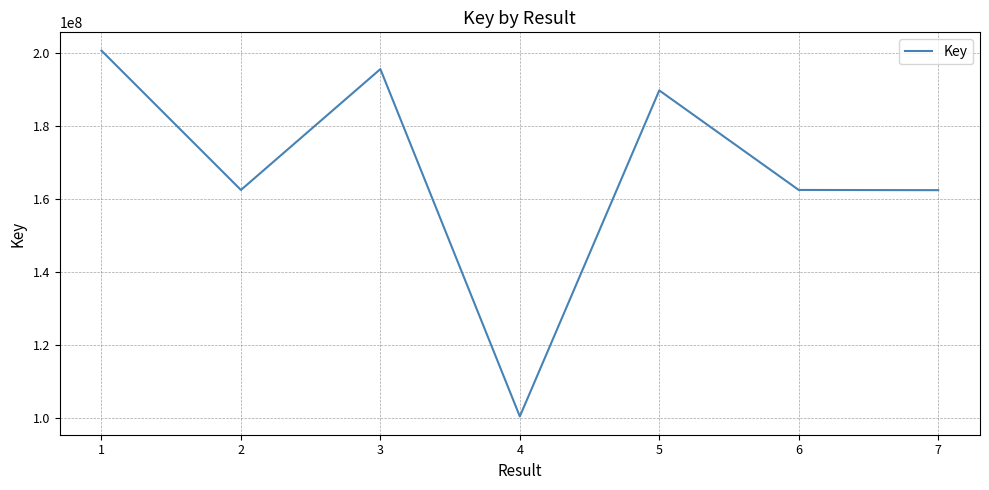

At which category does the chart reach its peak across all series?

1